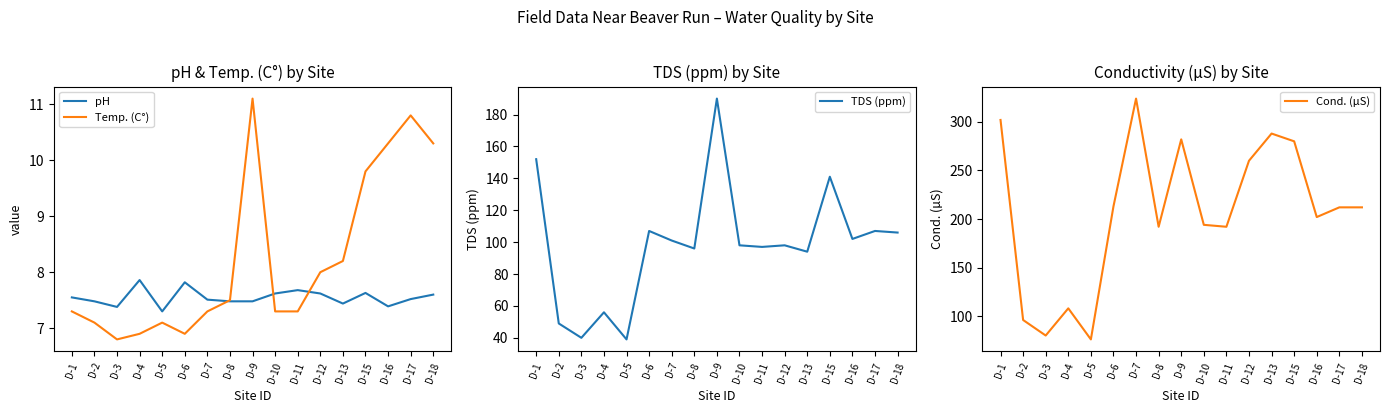

True or false: TDS (ppm) has more than 0 points higher than both neighbors.

True